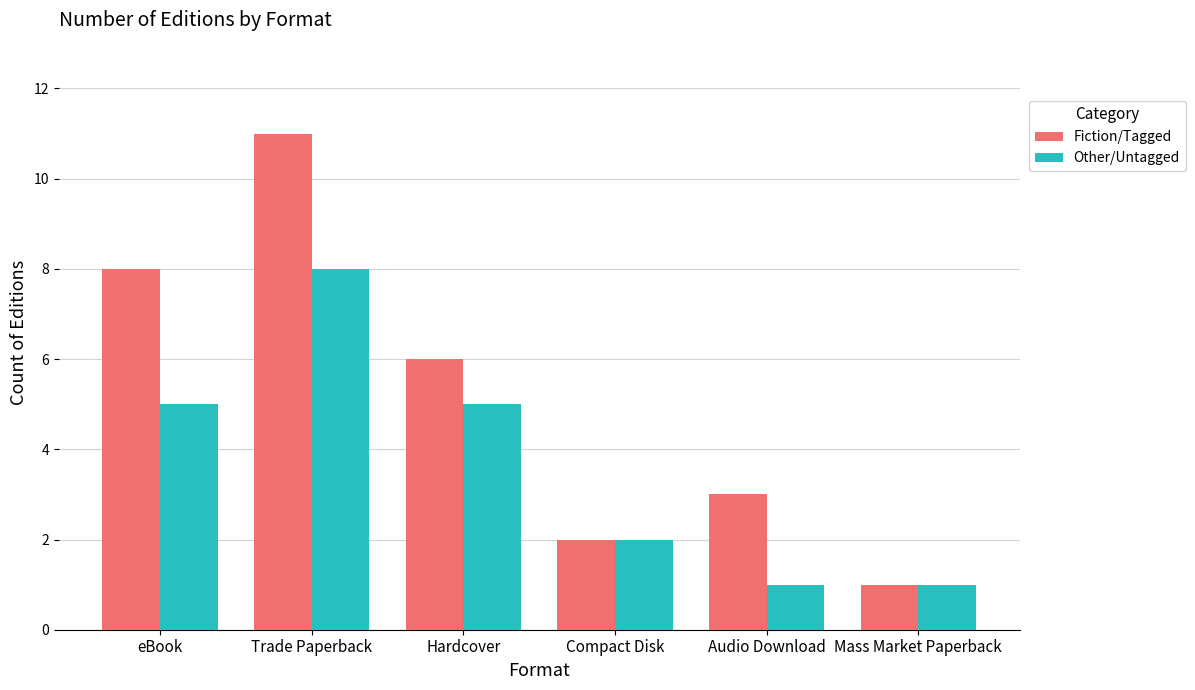

List the series in order of their overall mean, highest first.

Fiction/Tagged, Other/Untagged